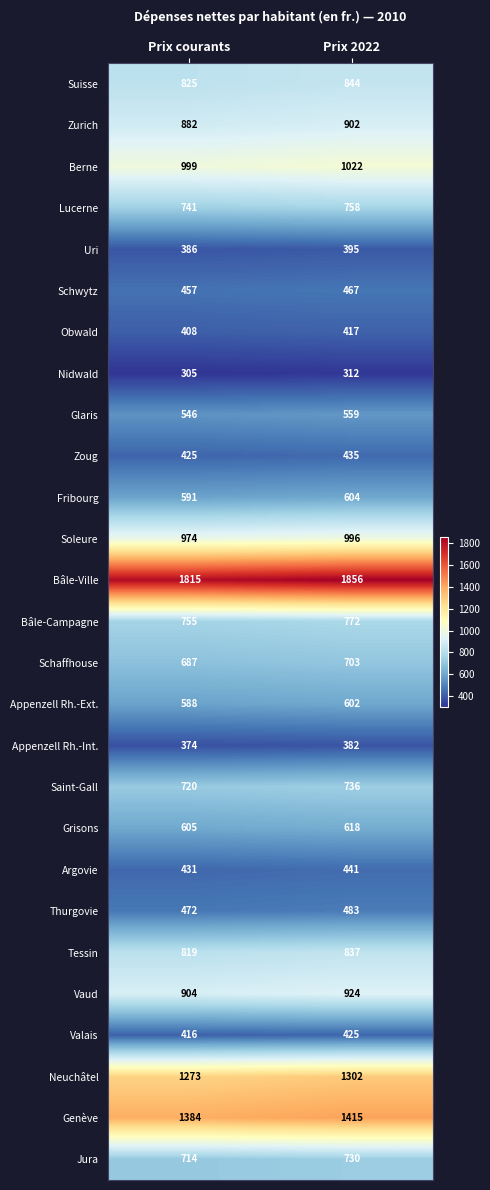

What is the total value across all series at Prix courants?

19496